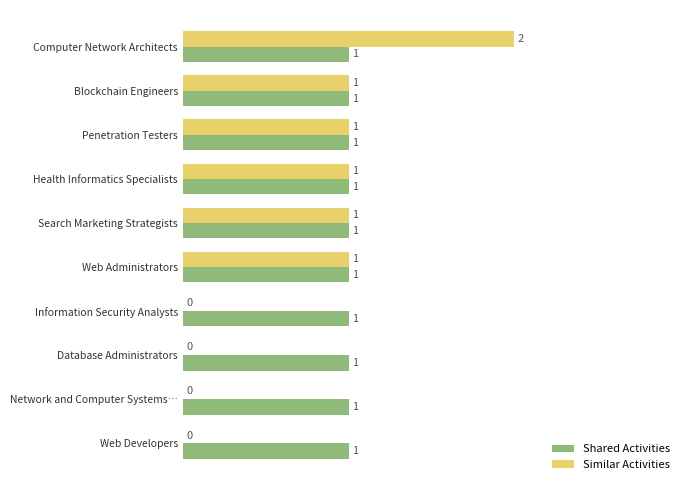

Between Computer Network Architects and Web Administrators, which series saw the biggest shift?

Similar Activities